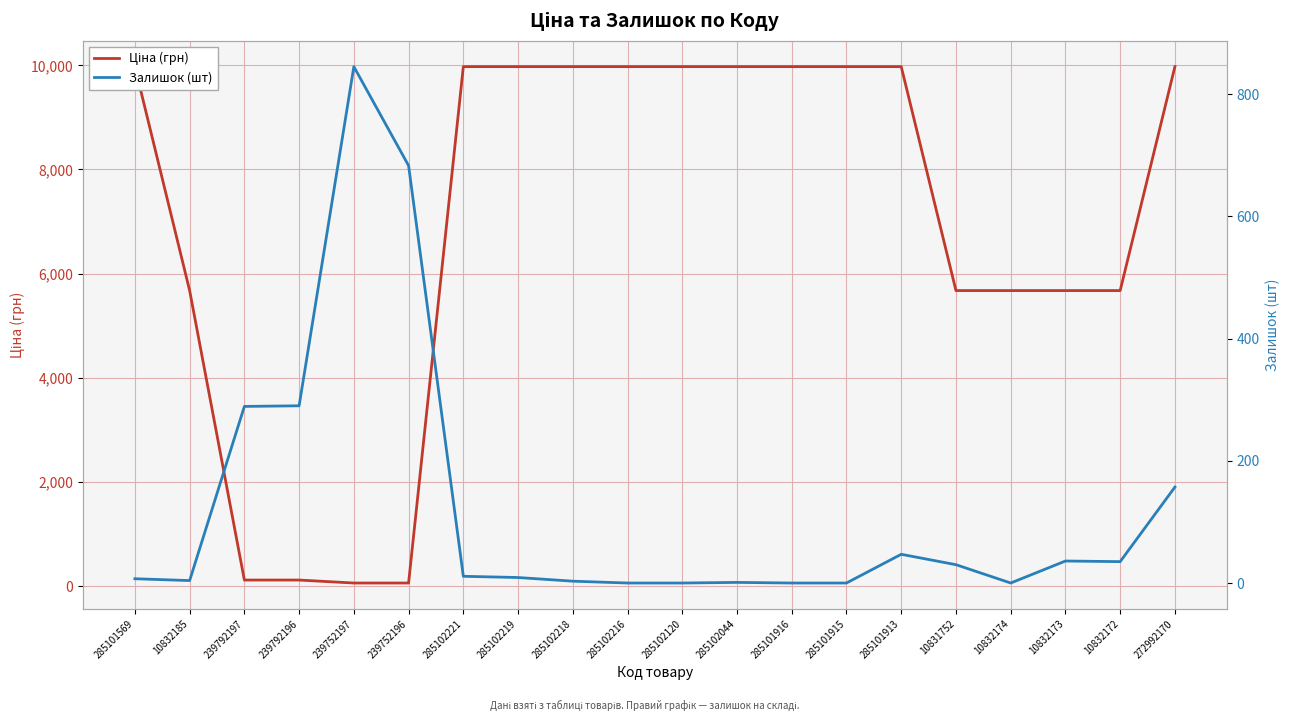

Which series has the largest range (max minus min)?

Ціна (грн)